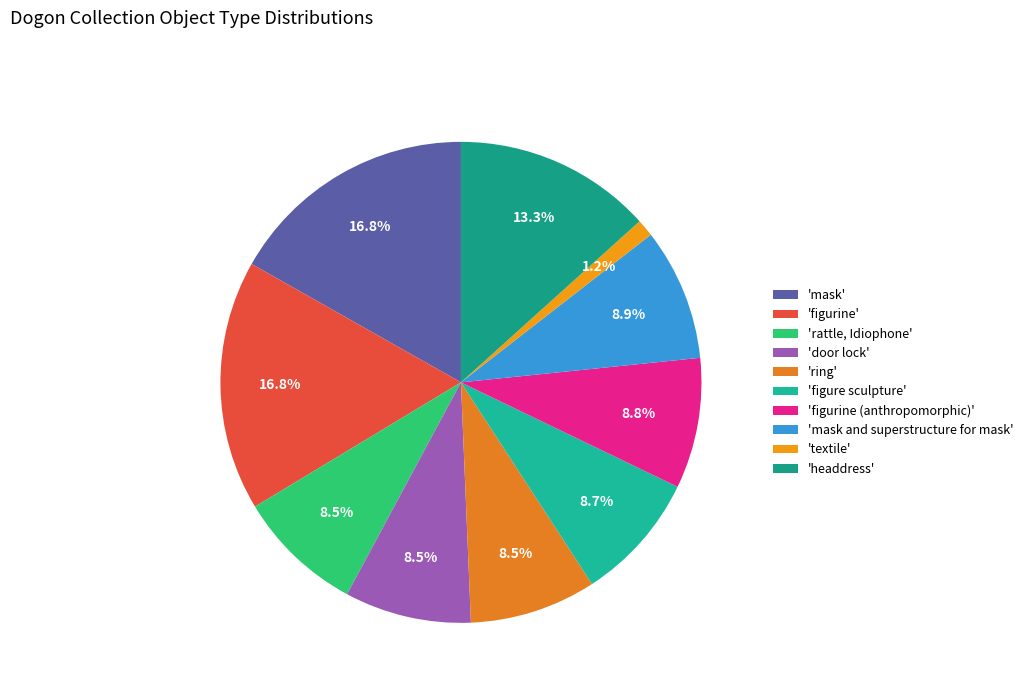

Is there any slice that represents more than half of the pie?

No